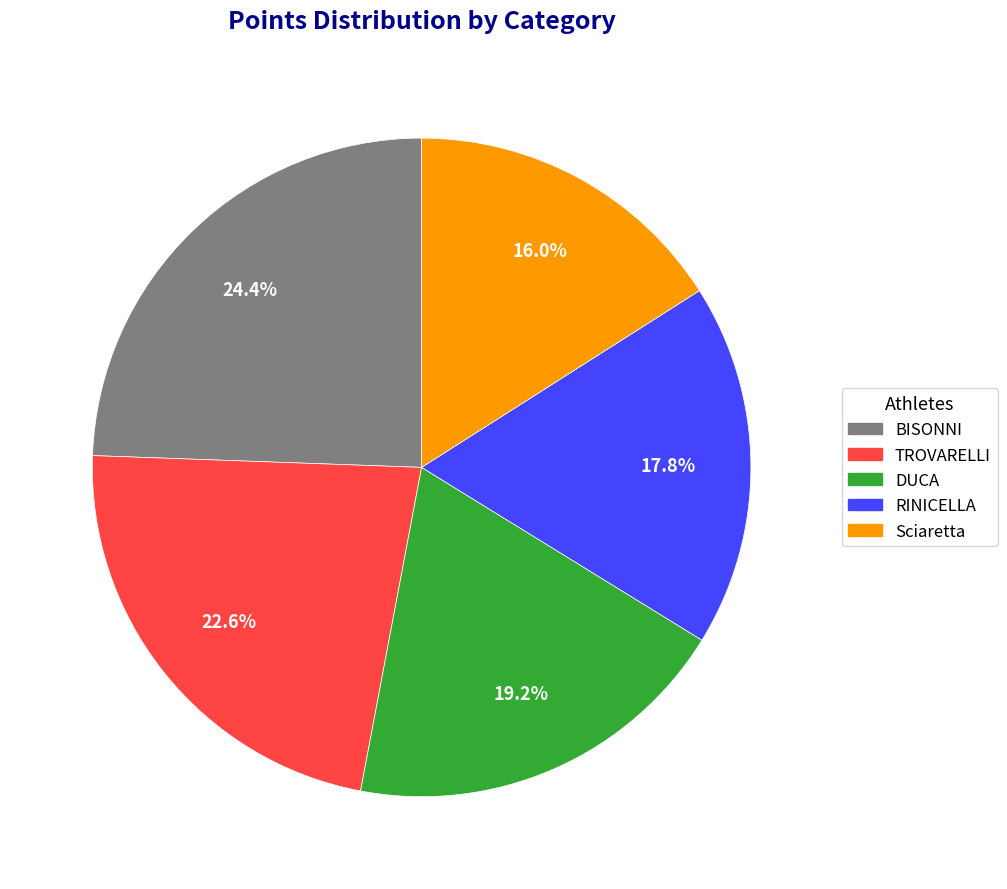

Does any single category account for the majority?

No